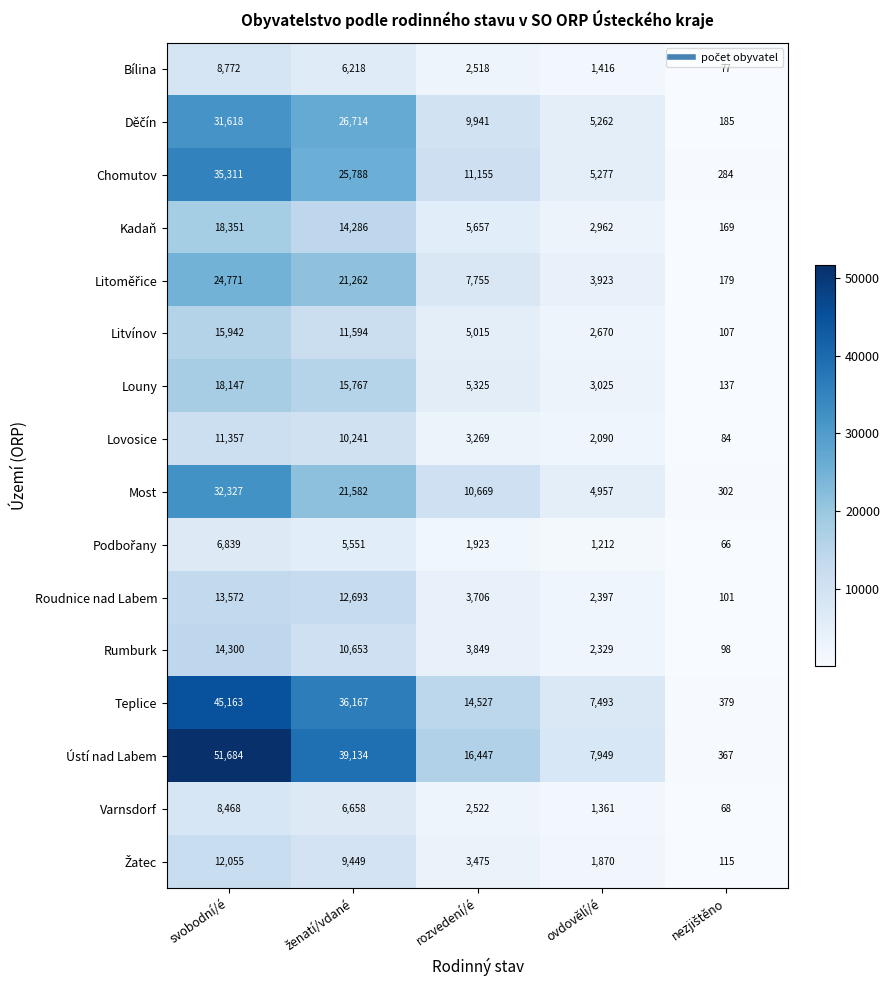

Which category has the highest value in the Lovosice series?

svobodní/é